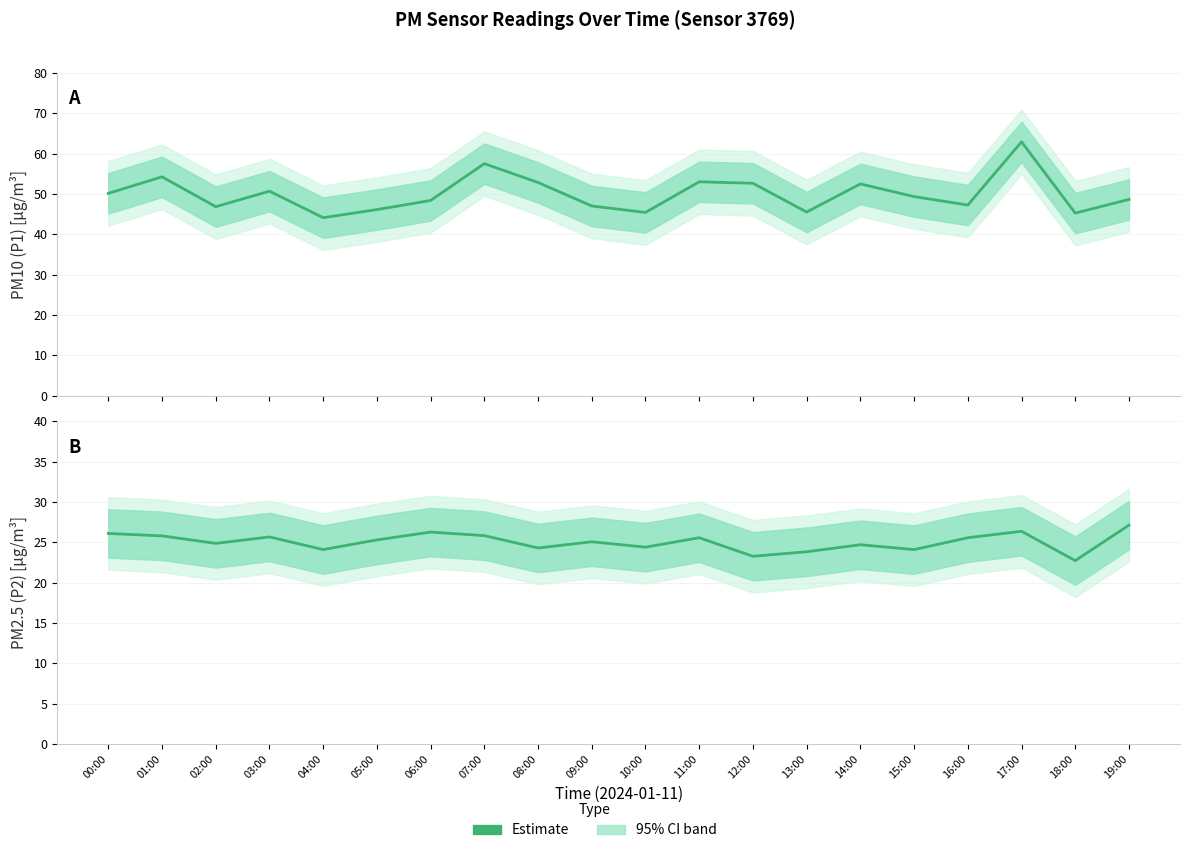

Which series has the largest total across all categories?

P1 Estimate